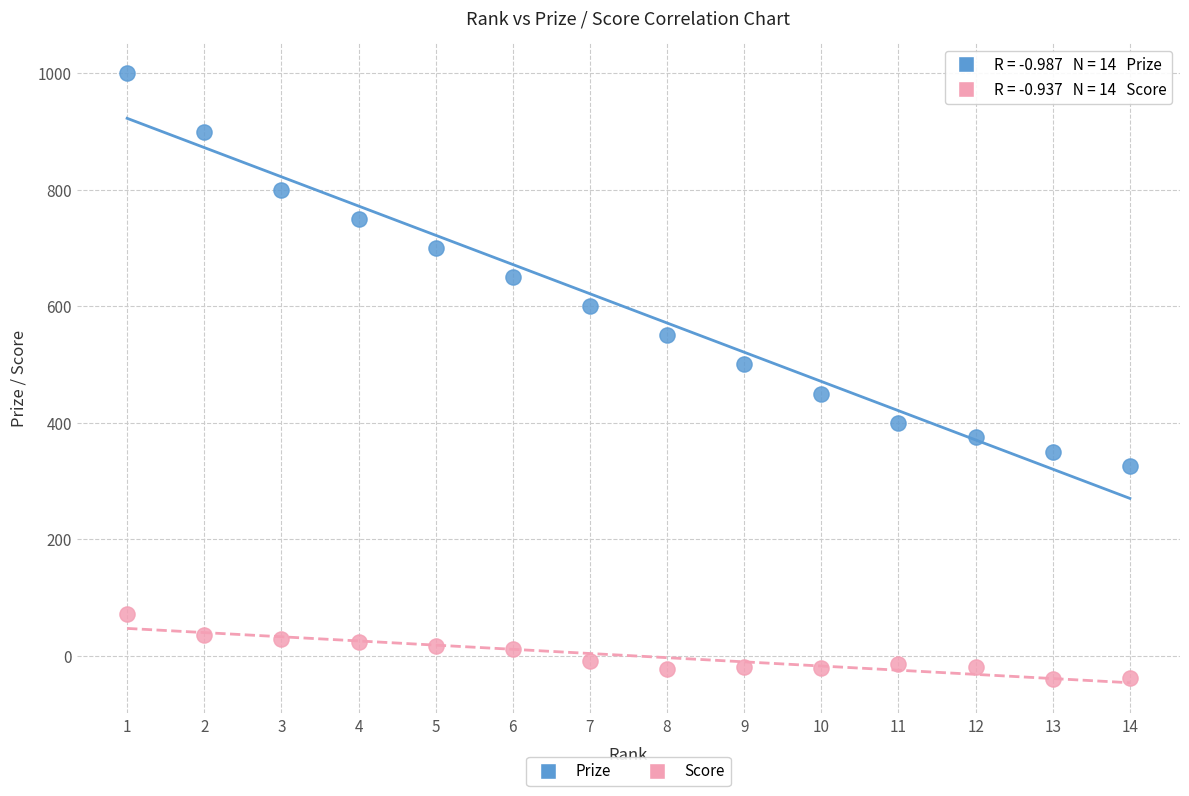

Across all data points, what is the range of Y values (max minus min)?

1041